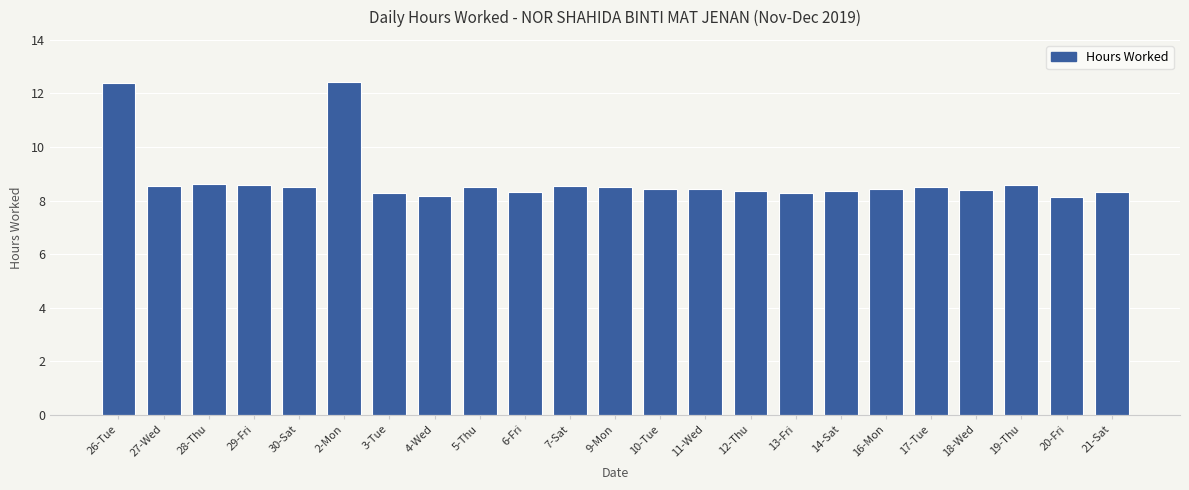

What is the smallest value displayed?

8.1